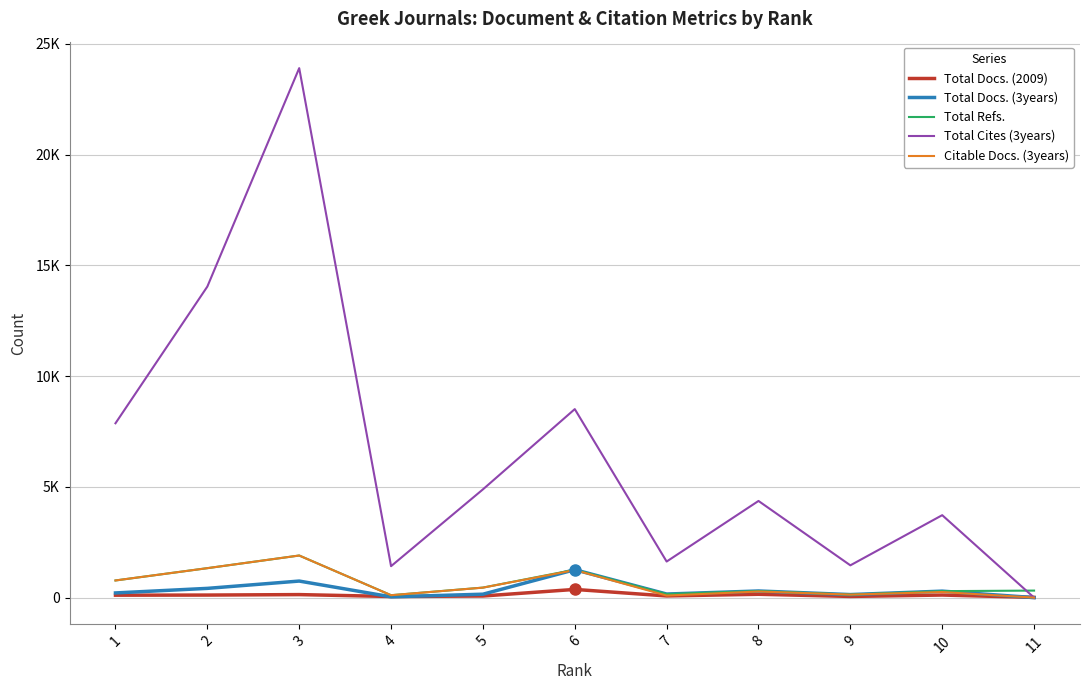

What is the value of the Citable Docs. (3years) point at the 3rd from the left?

1900